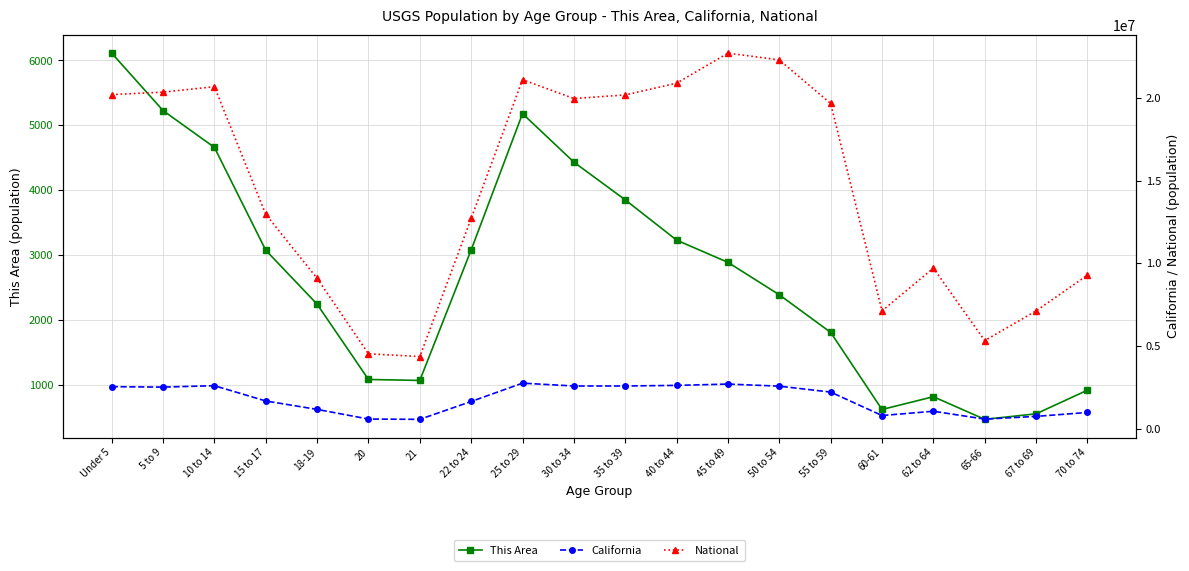

What are all the series names shown in the legend?

This Area, California, National